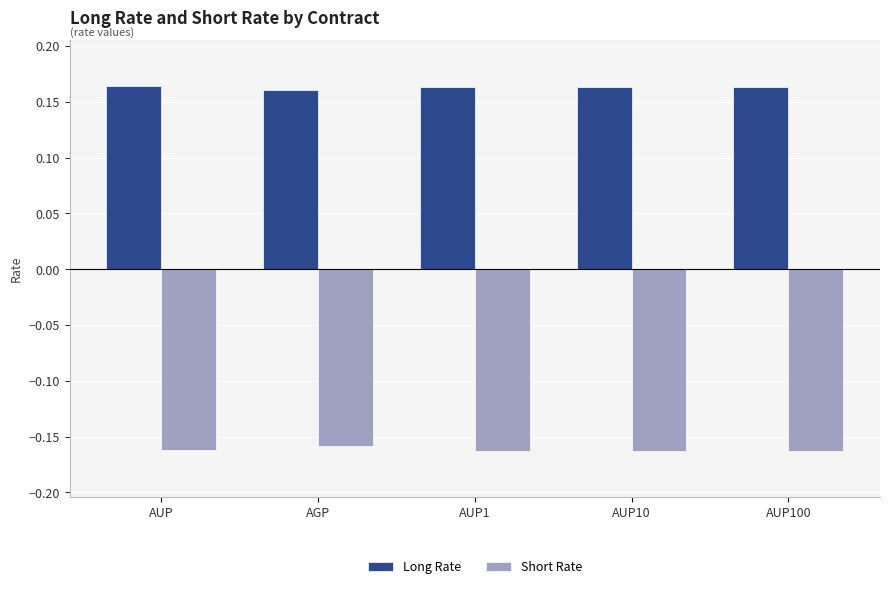

The value of Short Rate at AUP is -0.1. True or false?

False